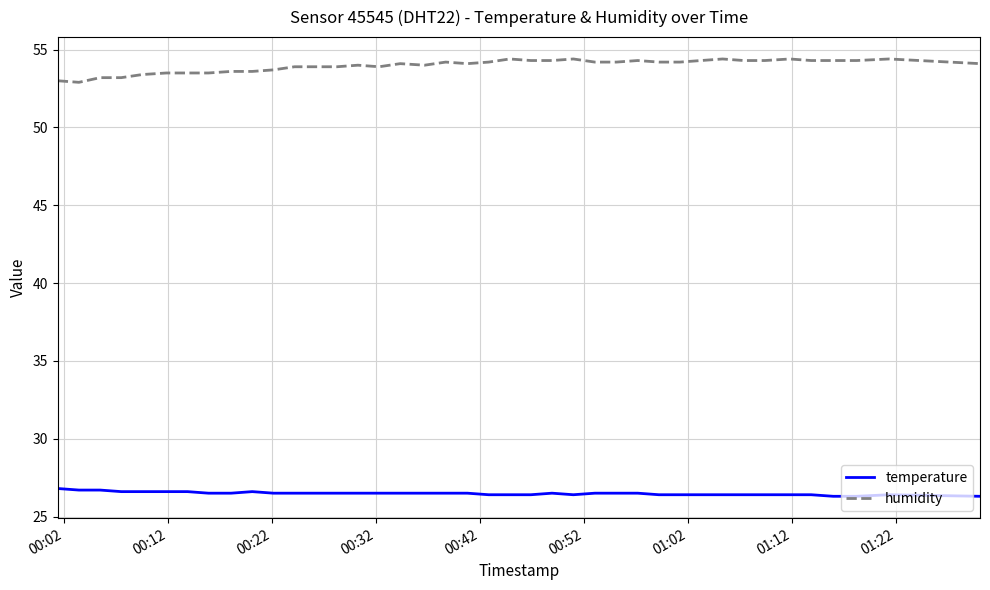

Which series has the largest total across all categories?

humidity